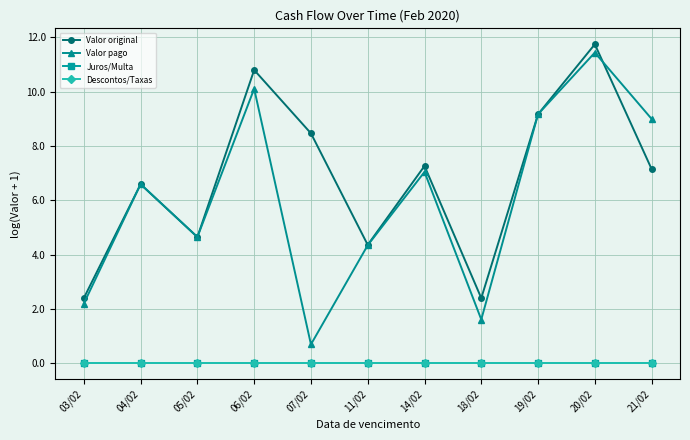

Is this an area chart (filled region under the line)?

No